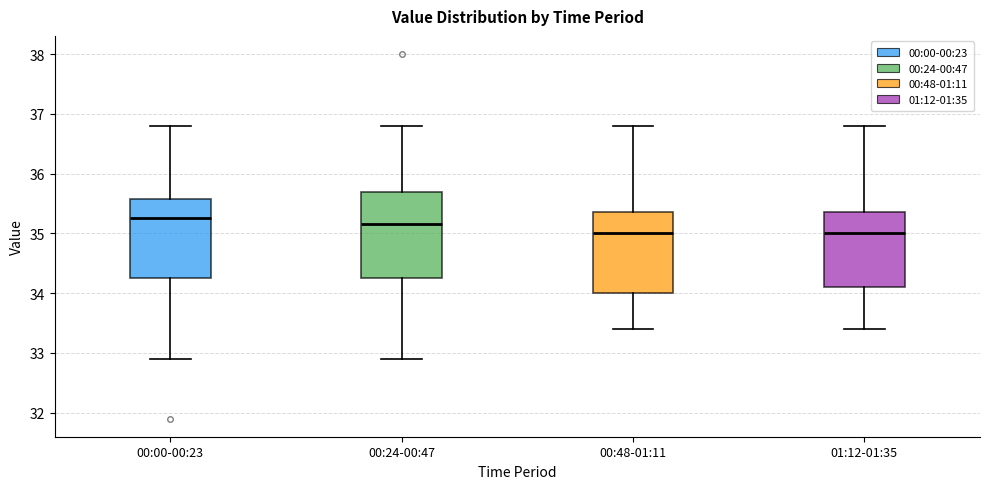

Reading left to right, read every box against the y-axis: the position of its median line, the range the box covers, and the ends of its whiskers. The values are not printed on the chart, so give them approximately, as read against the axis.

00:00-00:23: median 35.3, box 34.3 to 35.6, whiskers 32.9 to 36.8
00:24-00:47: median 35.2, box 34.3 to 35.7, whiskers 32.9 to 36.8
00:48-01:11: median 35.0, box 34.0 to 35.4, whiskers 33.4 to 36.8
01:12-01:35: median 35.0, box 34.1 to 35.4, whiskers 33.4 to 36.8